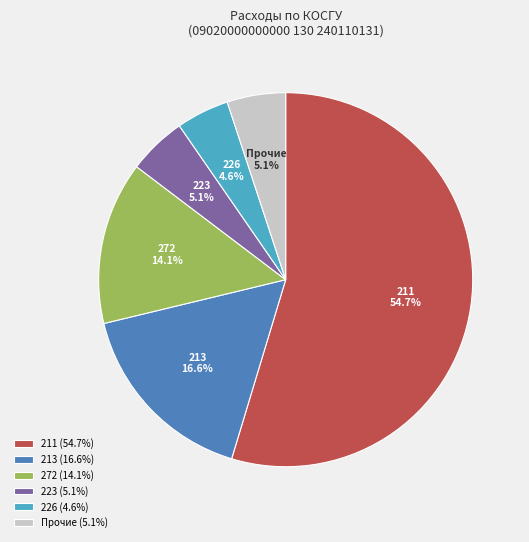

Between 211 and Прочие, which is larger?

211